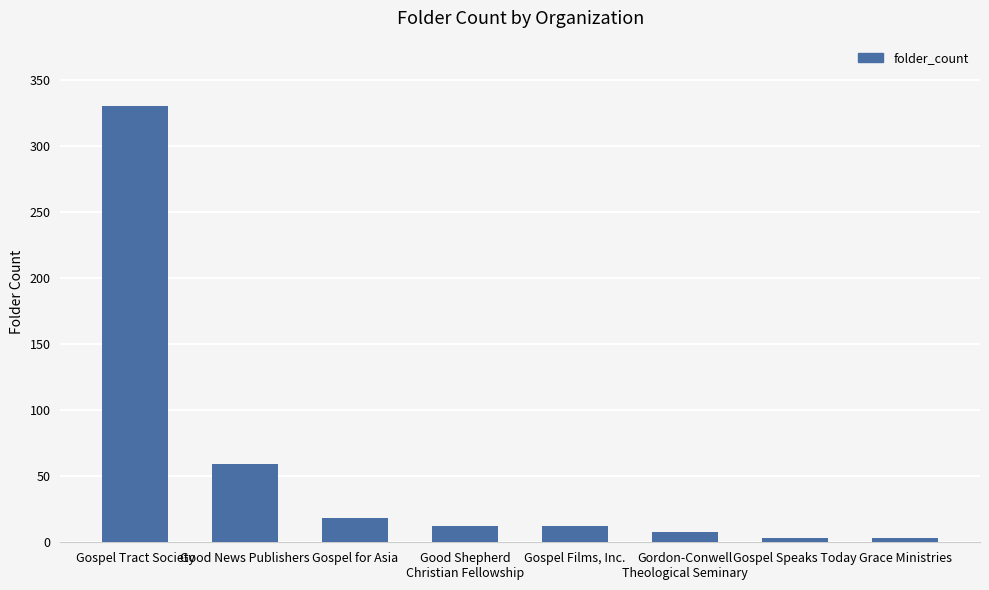

Are the bars horizontal?

No